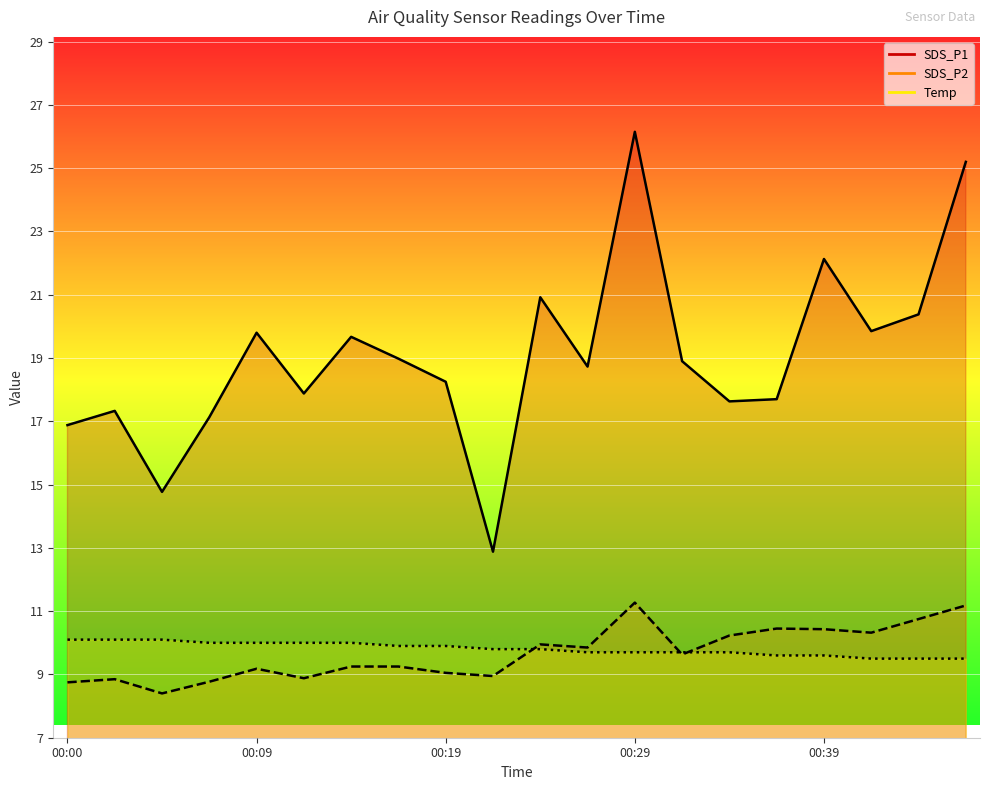

What is the lowest value of the SDS_P2 series?

8.4